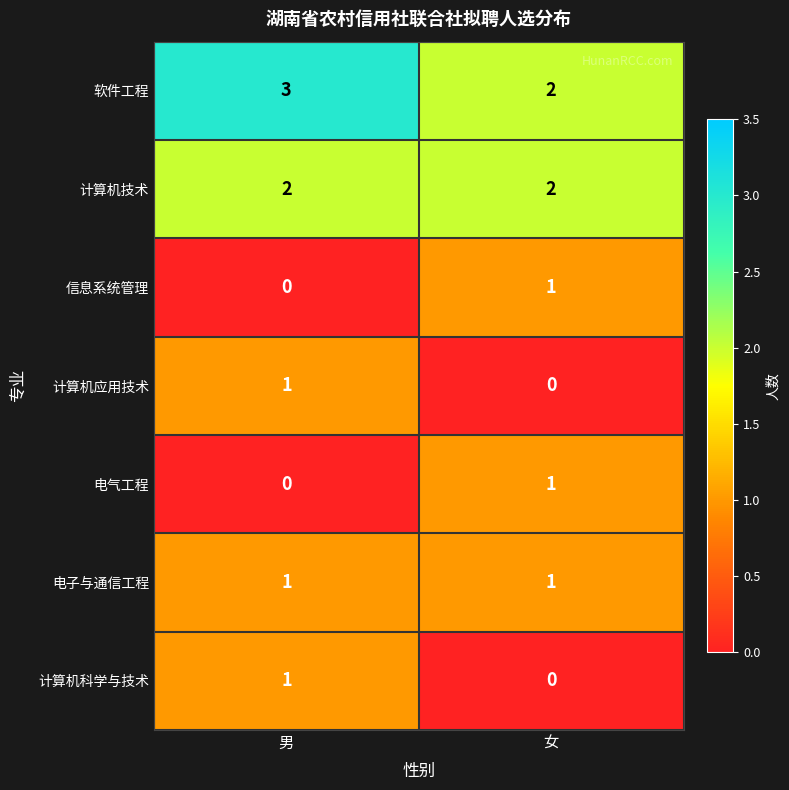

True or false: 计算机科学与技术 has a value of 2 at 男.

False